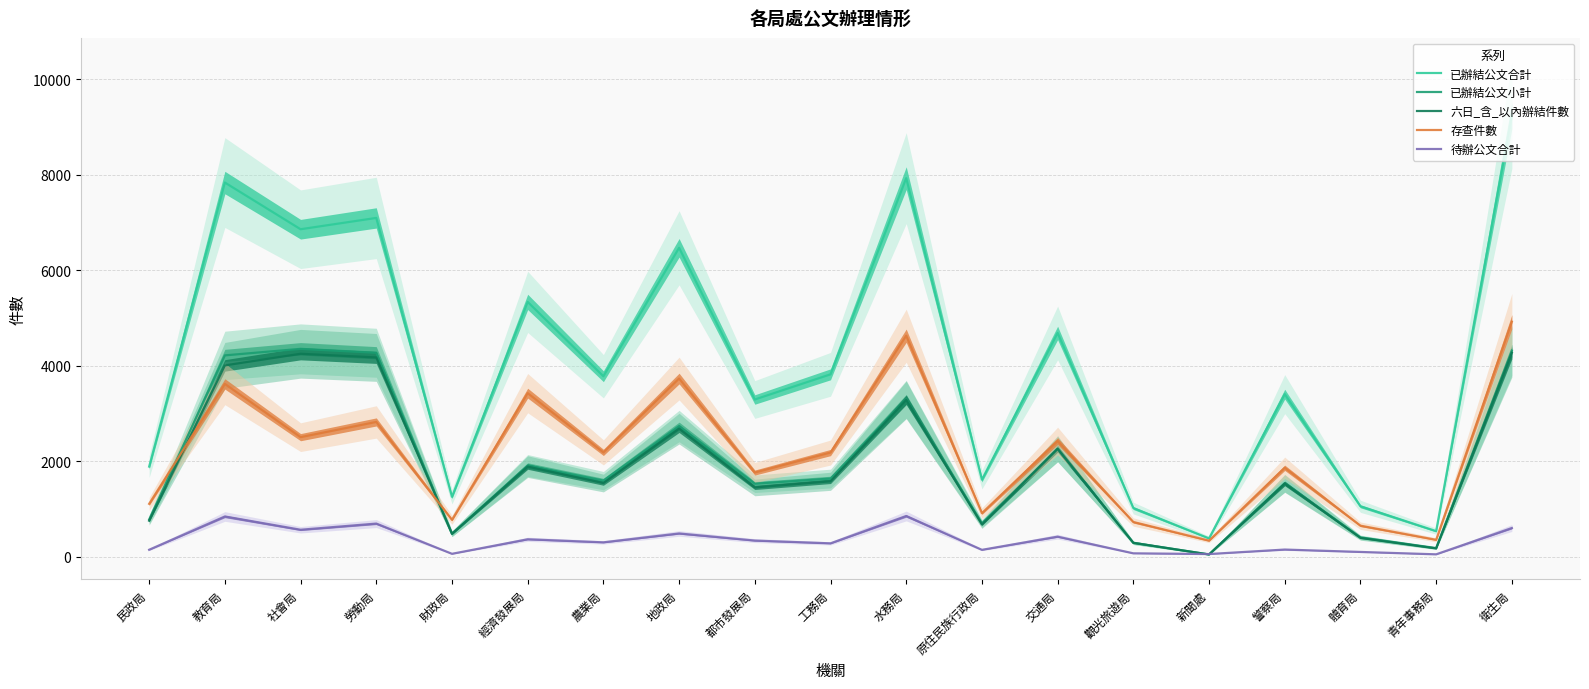

Reading left to right, transcribe all the data shown in this chart.

已辦結公文合計: 民政局=1889	教育局=7838	社會局=6860	勞動局=7097	財政局=1256	經濟發展局=5338	農業局=3781	地政局=6471	都市發展局=3294	工務局=3821	水務局=7930	原住民族行政局=1615	交通局=4688	觀光旅遊局=1020	新聞處=385	警察局=3406	體育局=1057	青年事務局=537	衛生局=9243
已辦結公文小計: 民政局=780	教育局=4218	社會局=4355	勞動局=4273	財政局=482	經濟發展局=1911	農業局=1595	地政局=2738	都市發展局=1530	工務局=1638	水務局=3300	原住民族行政局=701	交通局=2265	觀光旅遊局=292	新聞處=48	警察局=1542	體育局=406	青年事務局=182	衛生局=4319
六日_含_以內辦結件數: 民政局=755	教育局=4008	社會局=4252	勞動局=4175	財政局=481	經濟發展局=1889	農業局=1544	地政局=2684	都市發展局=1452	工務局=1581	水務局=3286	原住民族行政局=676	交通局=2260	觀光旅遊局=292	新聞處=48	警察局=1534	體育局=395	青年事務局=175	衛生局=4274
存查件數: 民政局=1109	教育局=3620	社會局=2505	勞動局=2824	財政局=774	經濟發展局=3427	農業局=2186	地政局=3733	都市發展局=1764	工務局=2183	水務局=4630	原住民族行政局=914	交通局=2423	觀光旅遊局=728	新聞處=337	警察局=1864	體育局=651	青年事務局=355	衛生局=4924
待辦公文合計: 民政局=147	教育局=844	社會局=566	勞動局=695	財政局=62	經濟發展局=366	農業局=302	地政局=488	都市發展局=339	工務局=281	水務局=854	原住民族行政局=145	交通局=421	觀光旅遊局=72	新聞處=57	警察局=151	體育局=101	青年事務局=51	衛生局=602